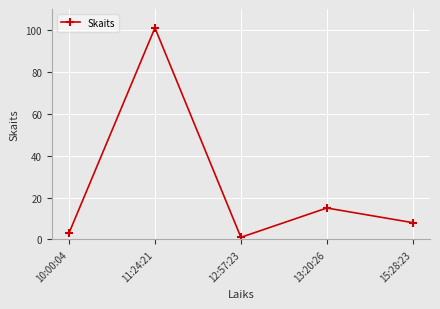

Between 12:57:23 and 10:00:04, which is larger?

10:00:04